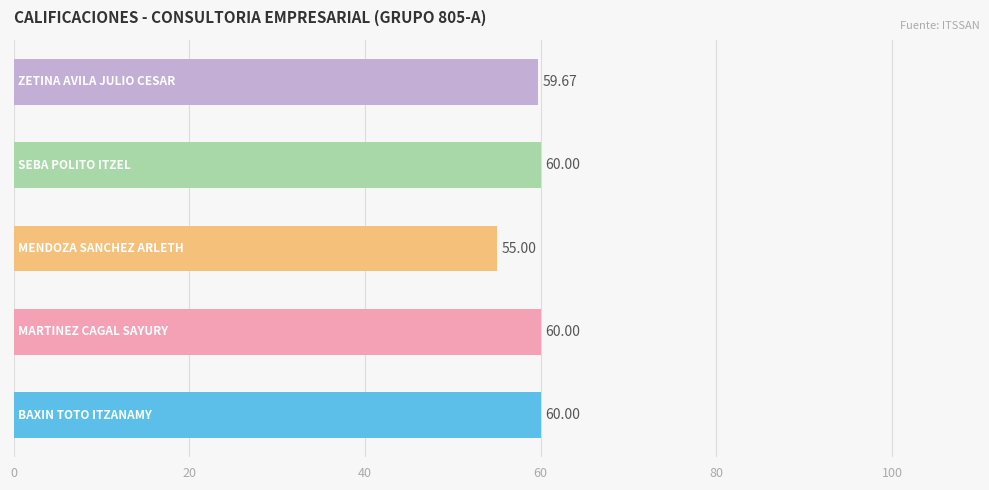

What is the sum of all values?

294.7